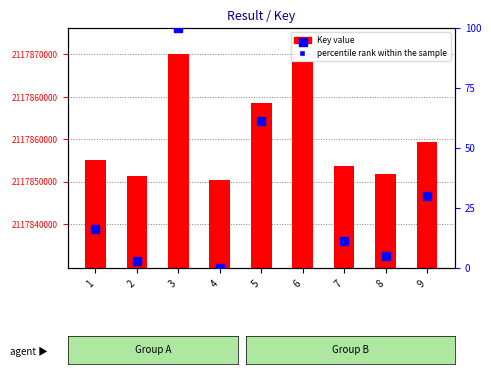

At how many categories does at least one series exceed 1578891905?

9